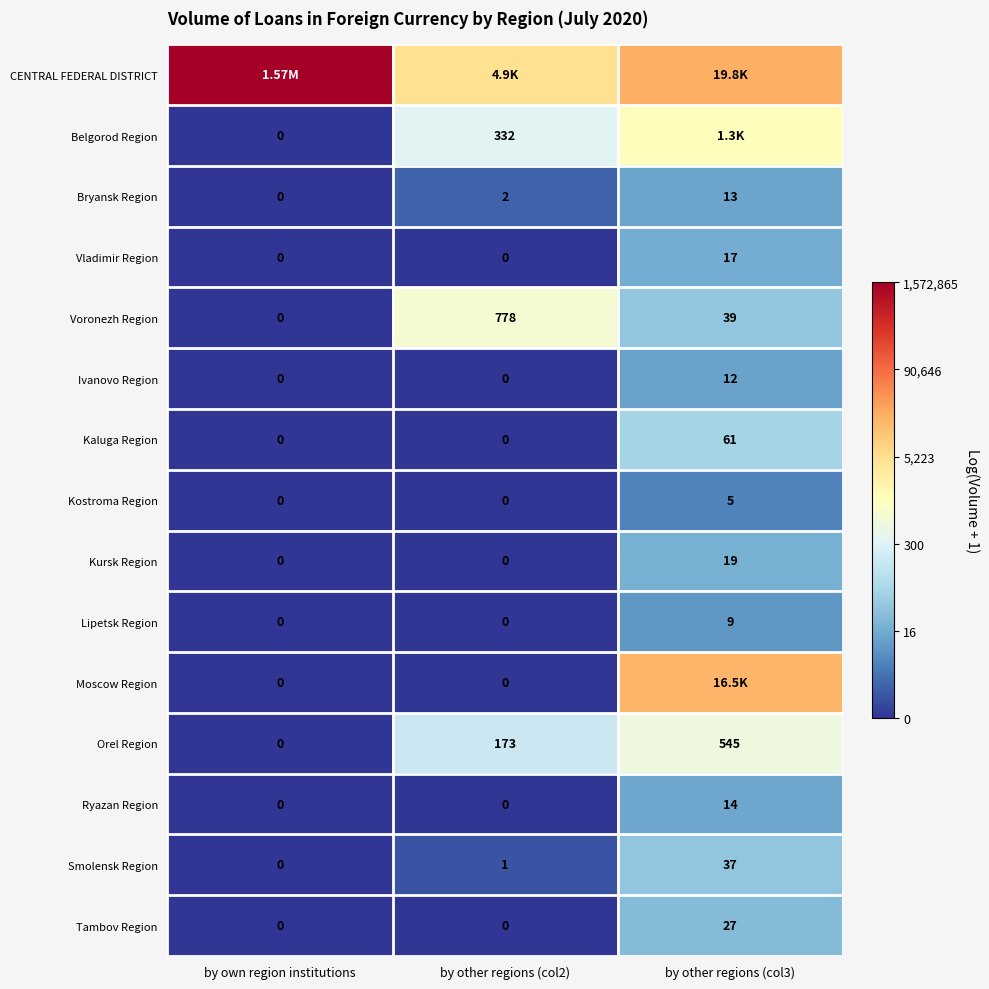

Is it true that Voronezh Region equals 6.7 at by other regions (col2)?

True